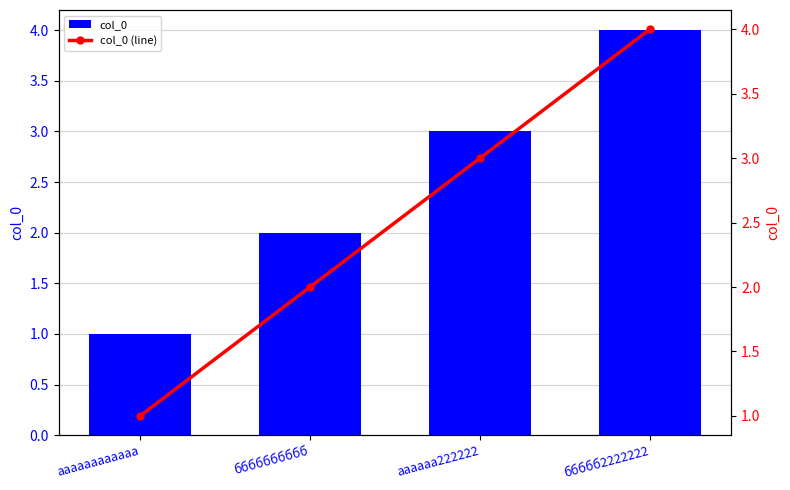

Reading right to left, what are all the values shown in this chart?

col_0: ббббб2222222=4	аааааа222222=3	бббббббббб=2	аааааааааааа=1
col_0 (line): ббббб2222222=4	аааааа222222=3	бббббббббб=2	аааааааааааа=1